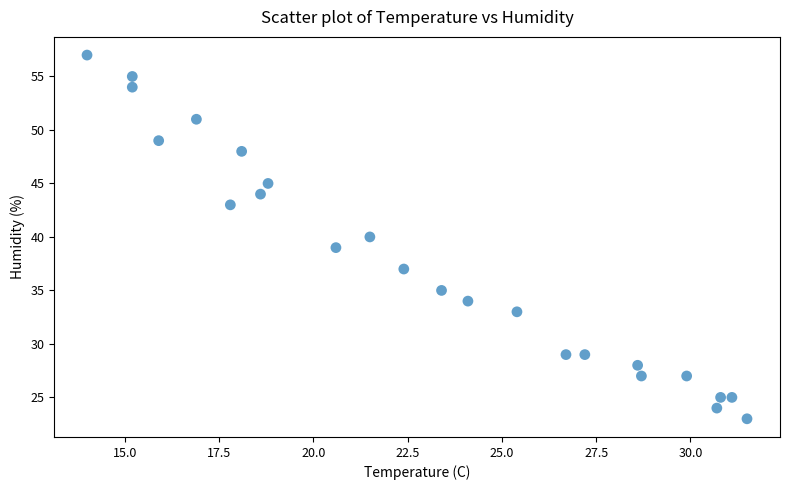

What is the range of Y values (max minus min)?

34